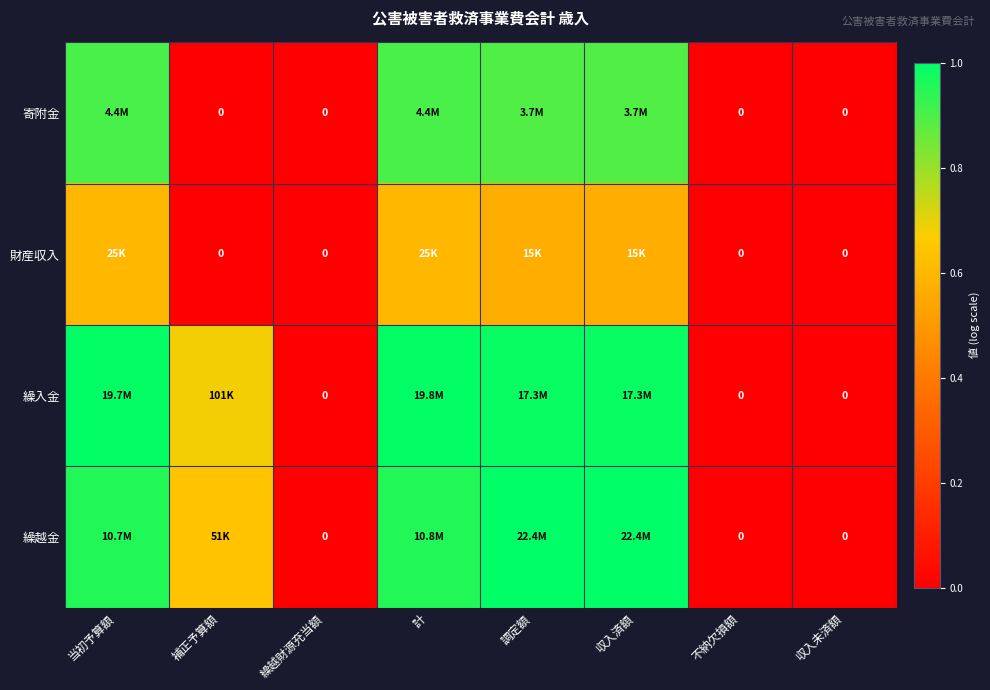

At 収入済額, list the series in order from largest to smallest.

繰越金, 繰入金, 寄附金, 財産収入